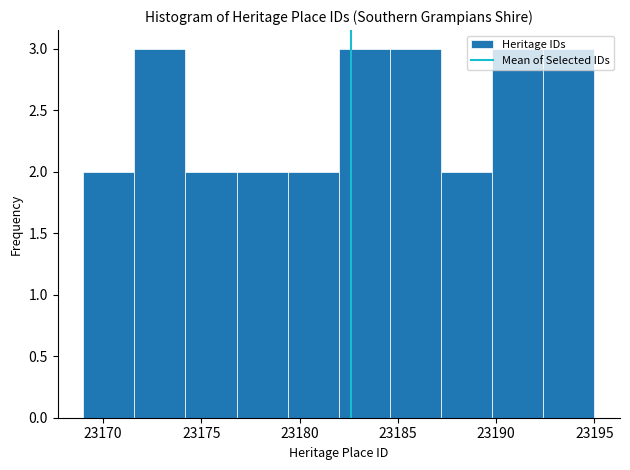

Reading left to right, transcribe this chart: for each bar, give the range it covers on the x-axis and its height. Neither the bar edges nor the heights are printed on the chart, so give them approximately, as read against the axes.

23169.0 to 23171.6: 2
23171.6 to 23174.2: 3
23174.2 to 23176.8: 2
23176.8 to 23179.4: 2
23179.4 to 23182.0: 2
23182.0 to 23184.6: 3
23184.6 to 23187.2: 3
23187.2 to 23189.8: 2
23189.8 to 23192.4: 3
23192.4 to 23195.0: 3